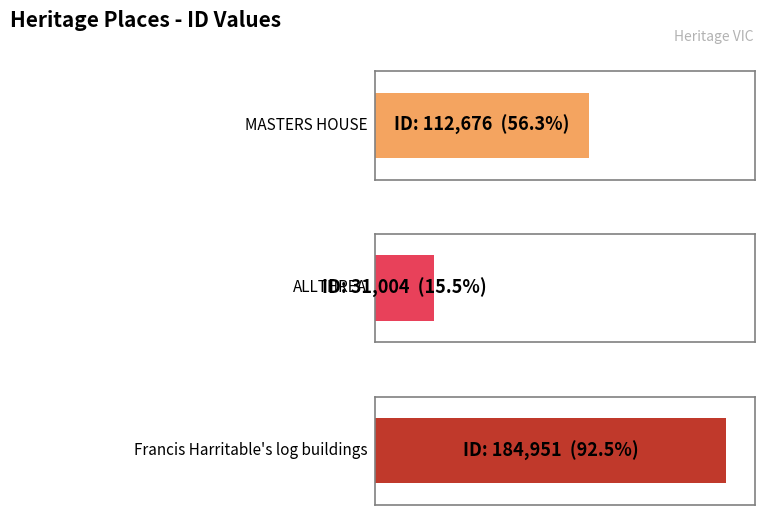

Where does the data first go above 112676?

Francis Harritable's log buildings